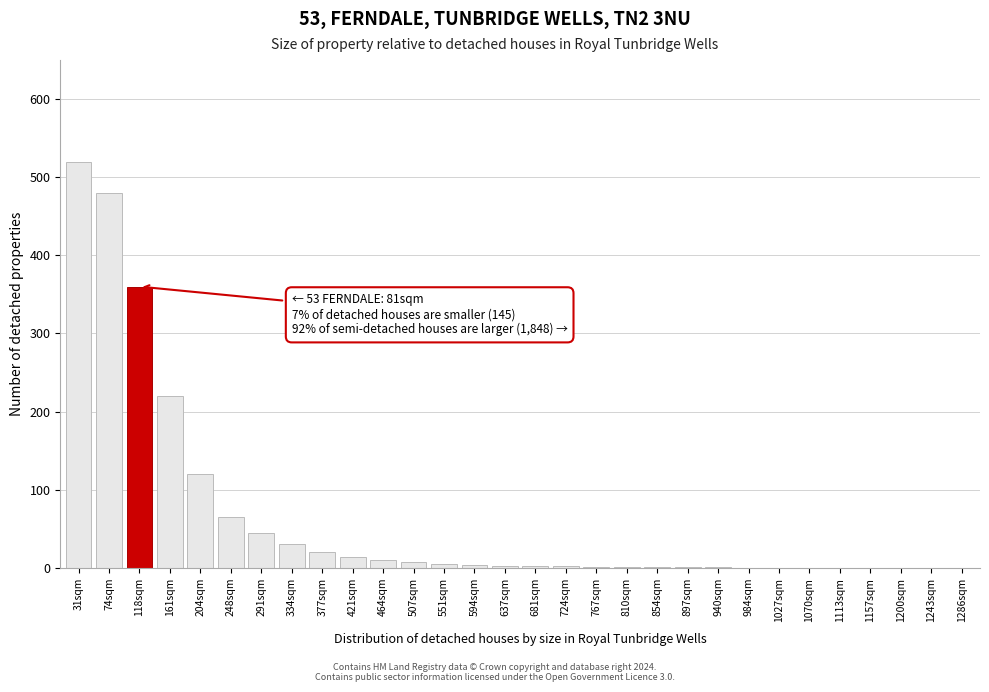

Where is the data nearest to the value 260?

161sqm